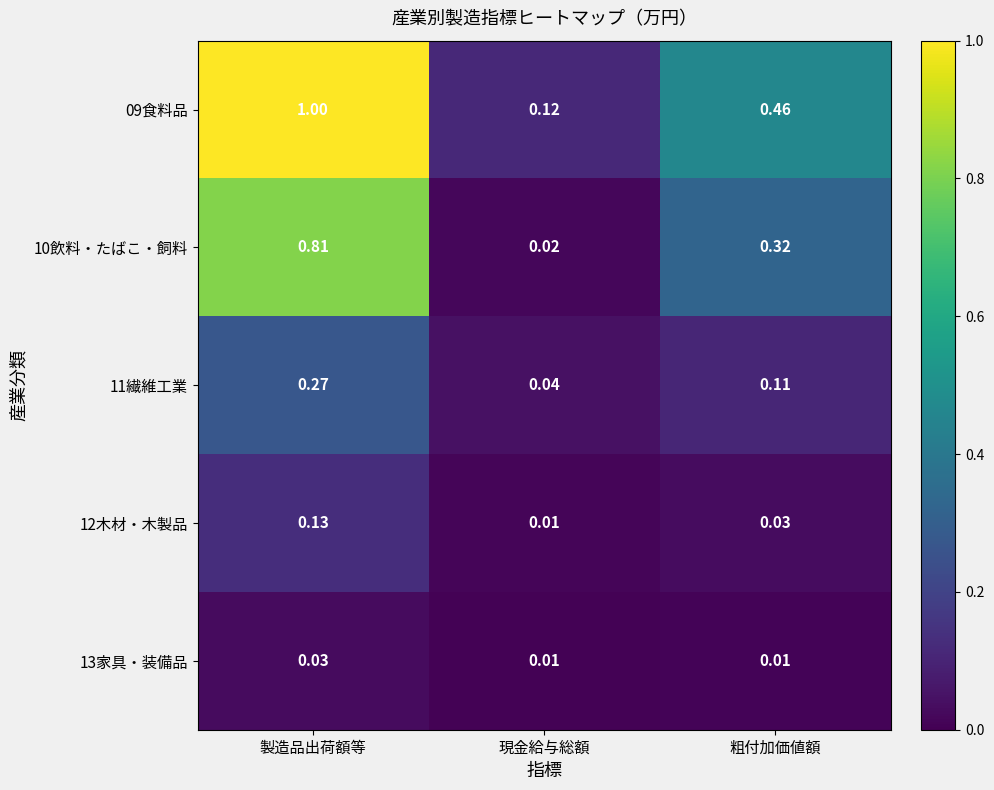

What is the maximum value shown in the chart?

1.0